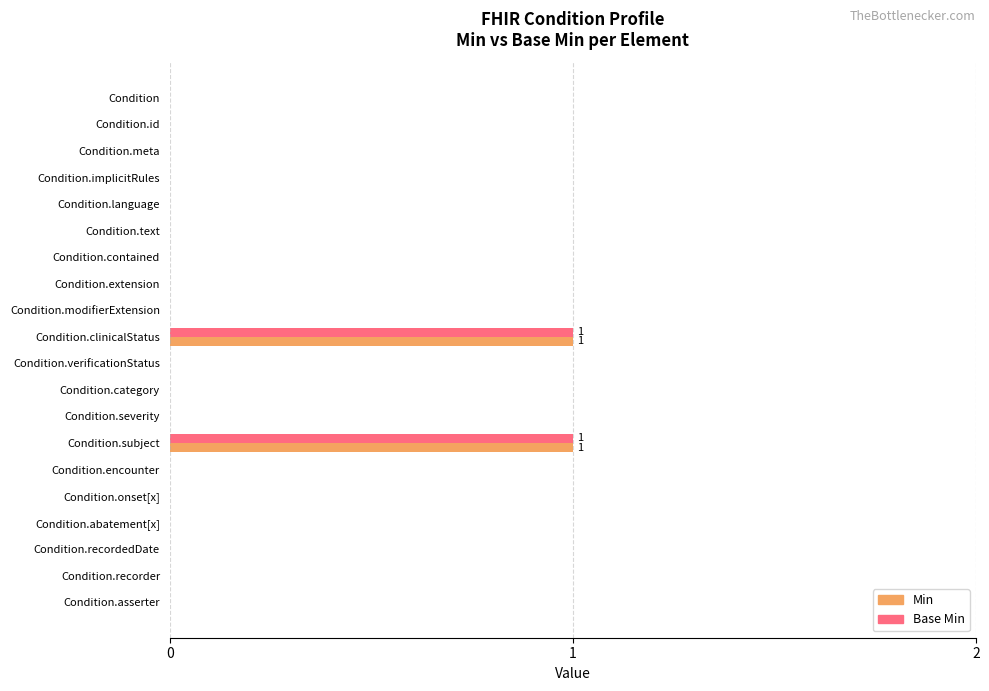

The value of Min at Condition.modifierExtension is 0. True or false?

True